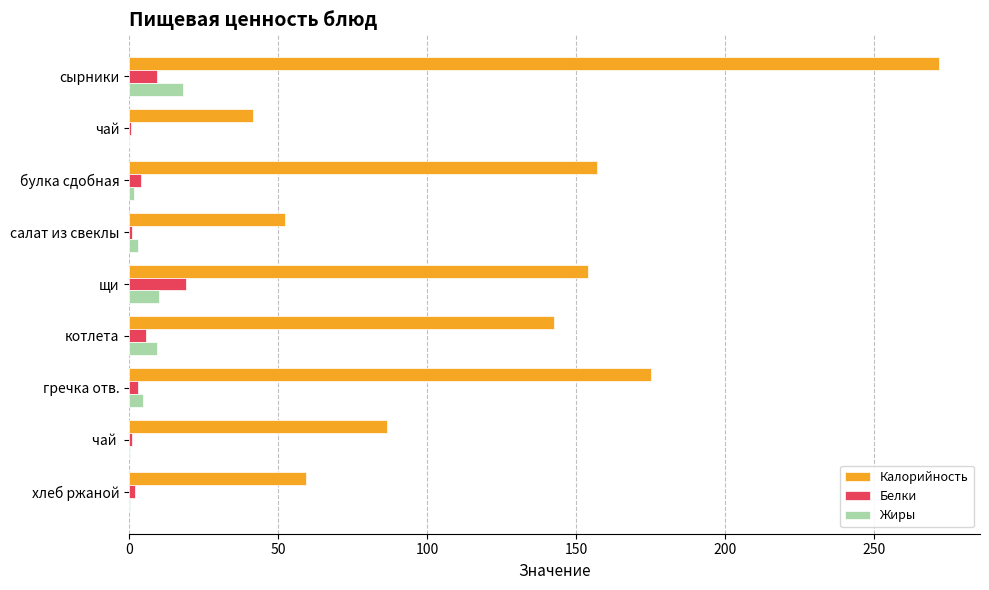

The value of Белки at щи is 29.2. True or false?

False